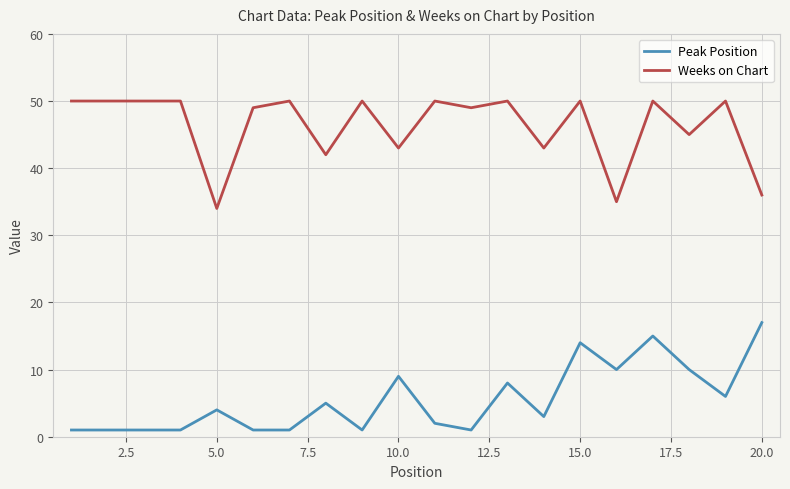

Which series has the largest total across all categories?

Weeks on Chart